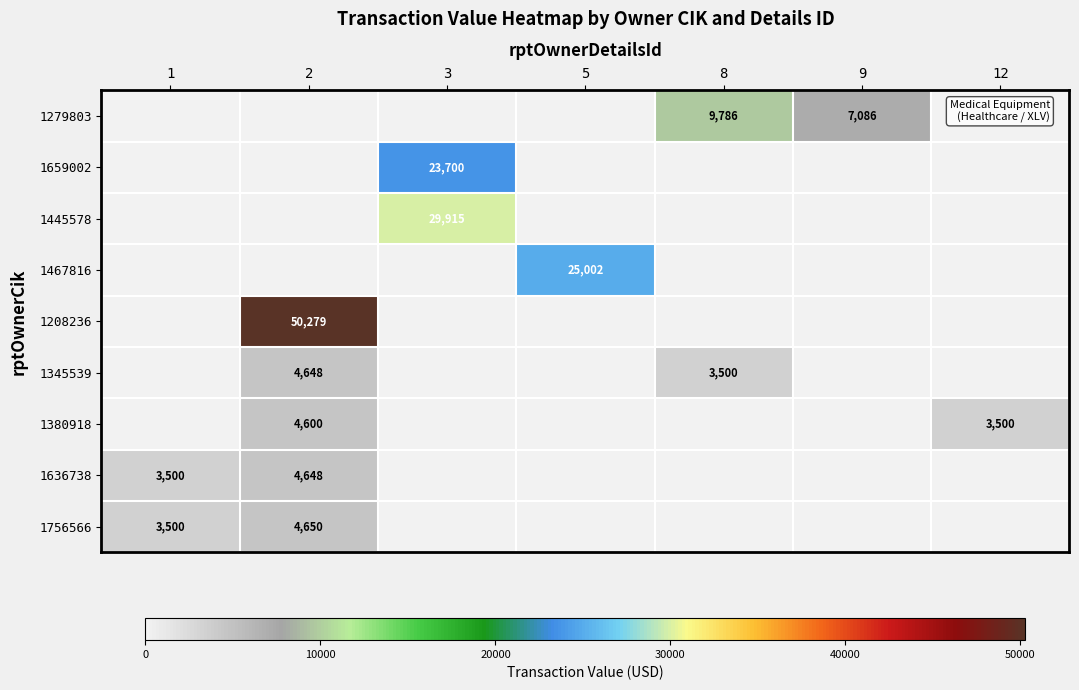

True or false: 1636738 has a value of 4648 at 2.

True